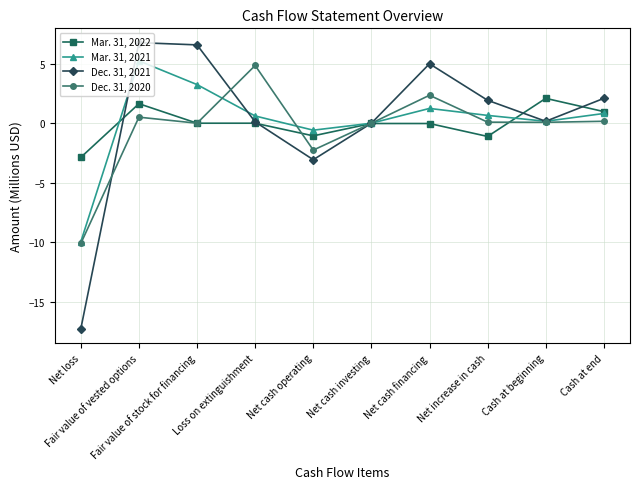

What is the difference between the highest and lowest values at Loss on extinguishment?

4.8